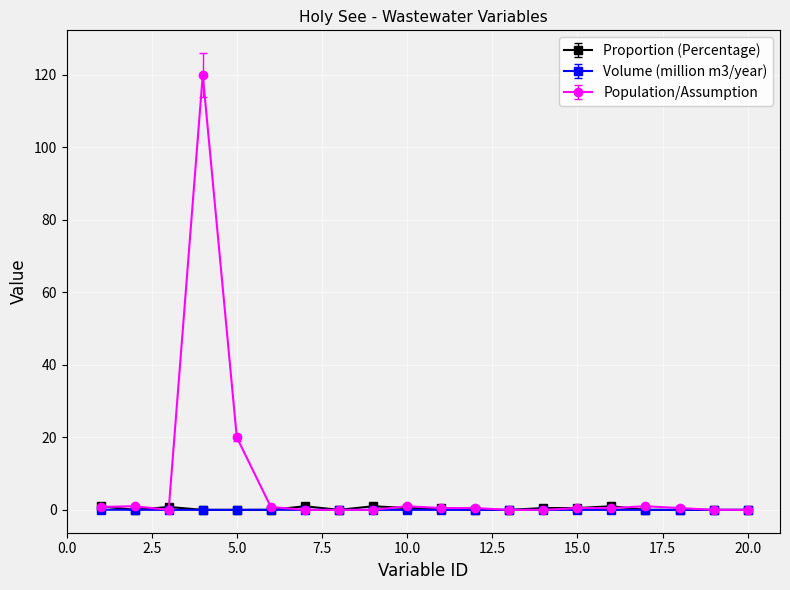

True or false: Proportion (Percentage) has more than 0 interior local peaks.

True